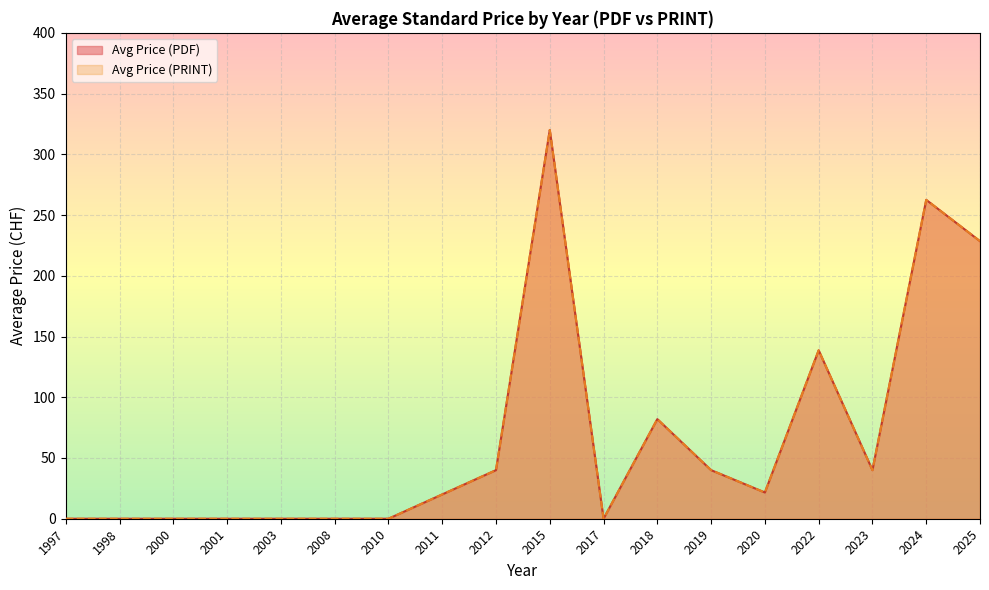

Which series has the largest total across all categories?

Avg Price (PDF)